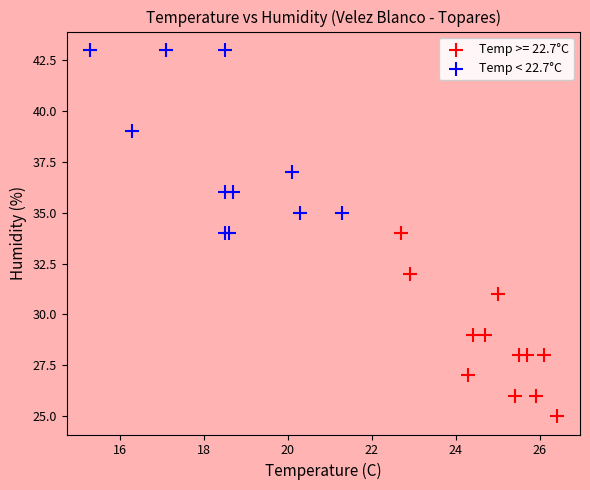

Which series contains the lowest Y value?

Temp >= 22.7°C